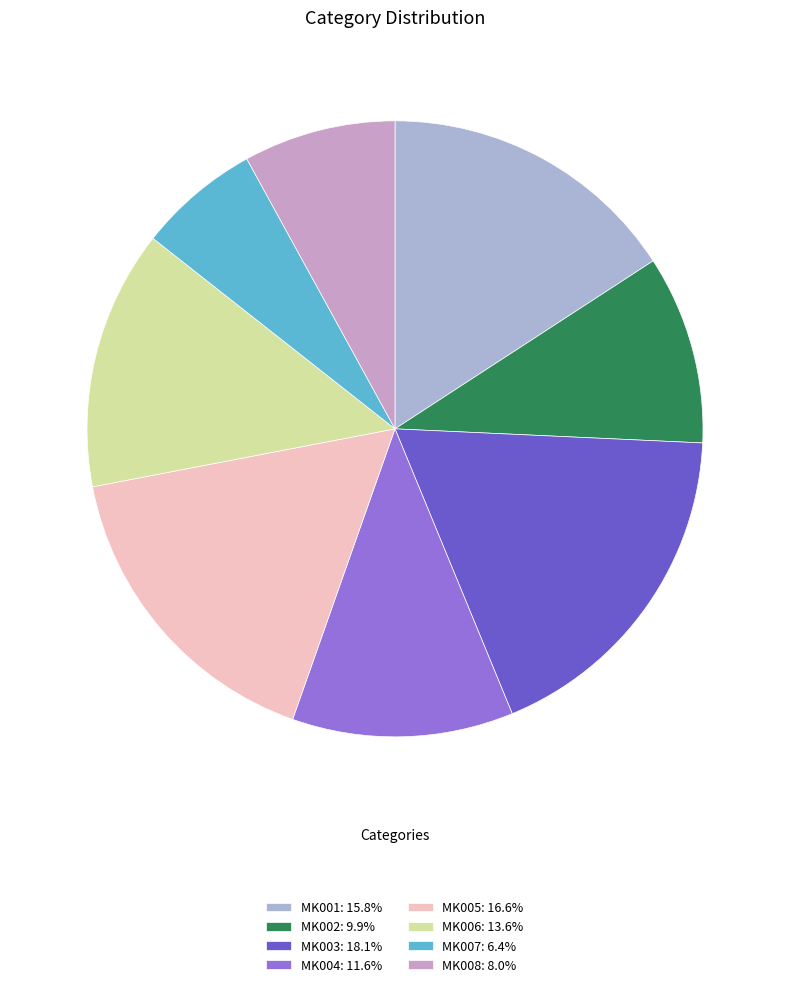

What is the smallest slice in the pie chart?

MK007